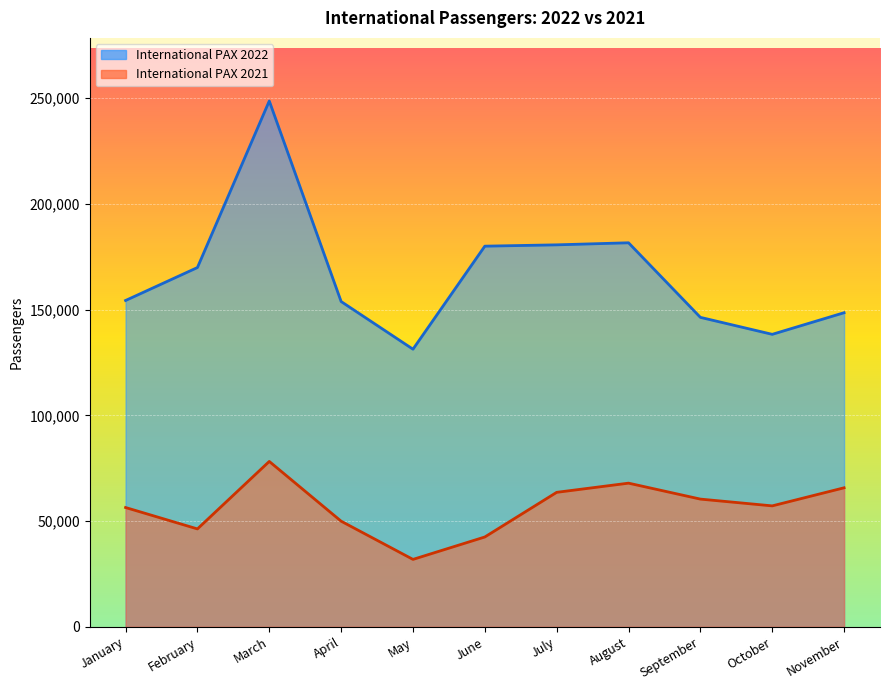

True or false: International PAX 2021 and International PAX 2022 intersect in this chart.

False